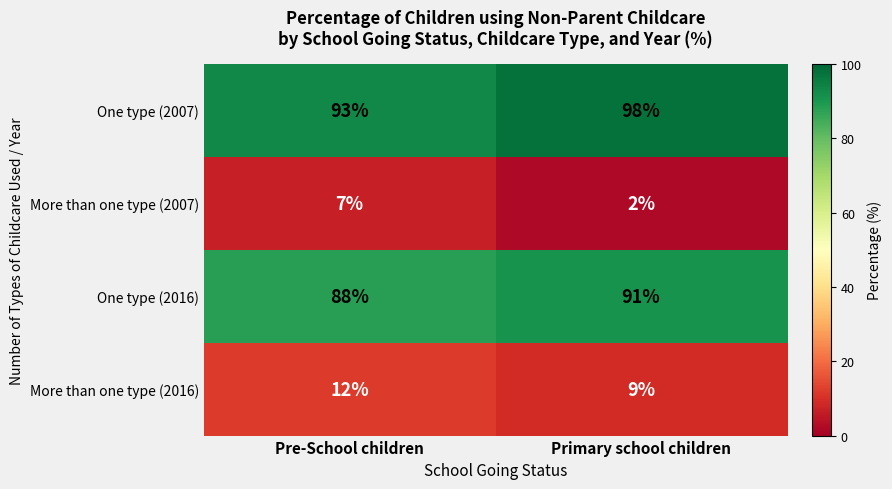

What is the total value across all series at Primary school children?

200